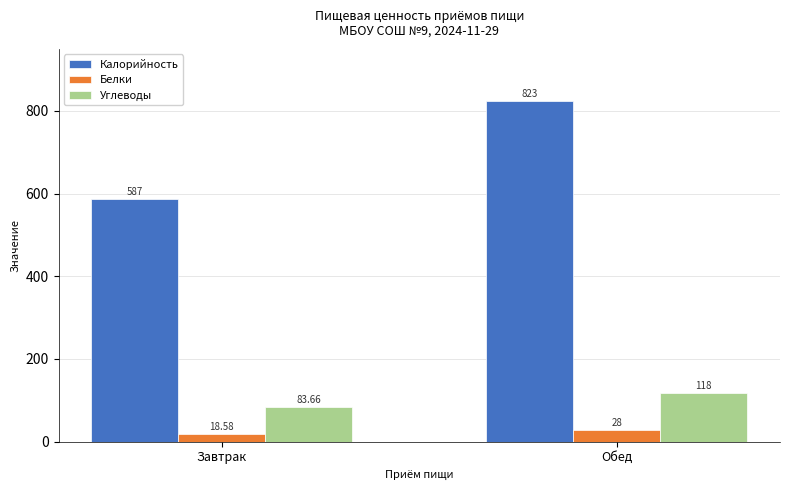

Rank the series at Завтрак from highest to lowest value.

Калорийность, Углеводы, Белки